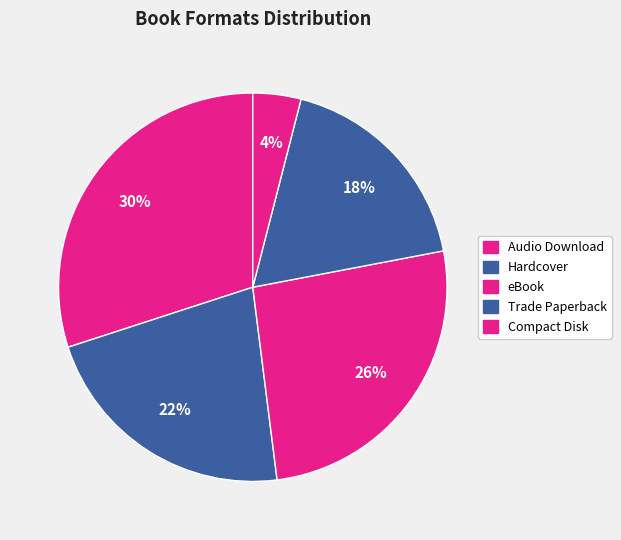

How many segments does this pie chart have?

5